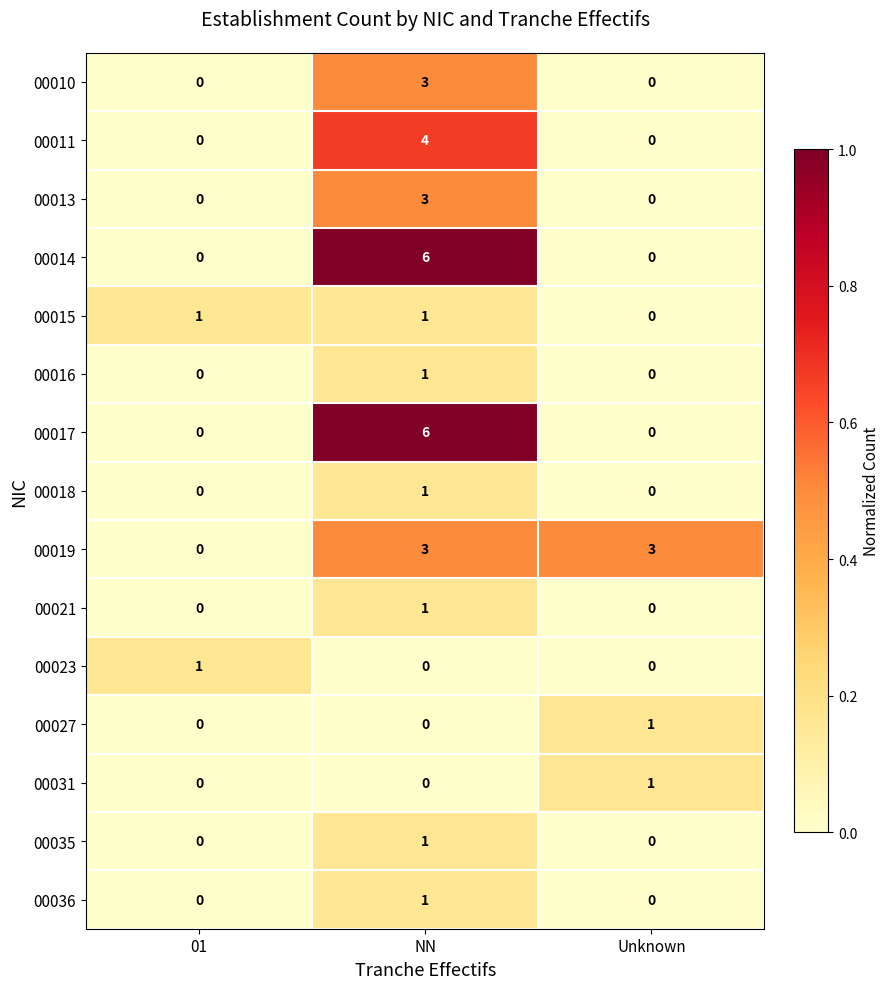

The 00011 series shows 2 at NN. True or false?

False